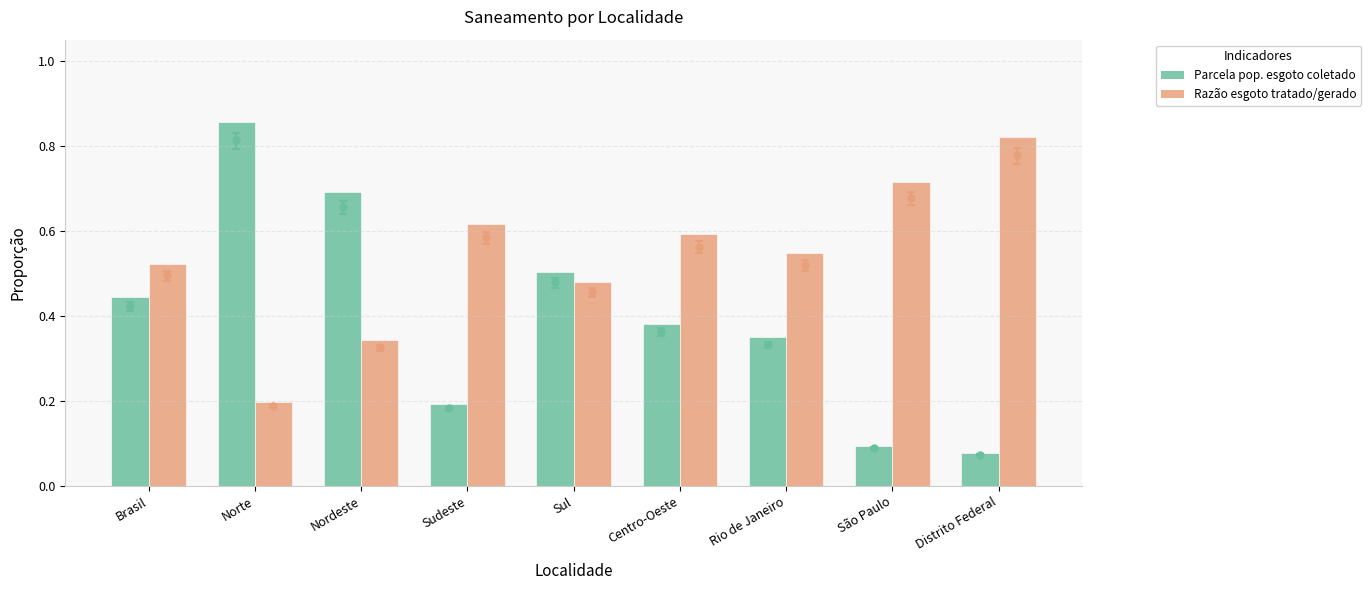

At how many categories does at least one series exceed 0?

9